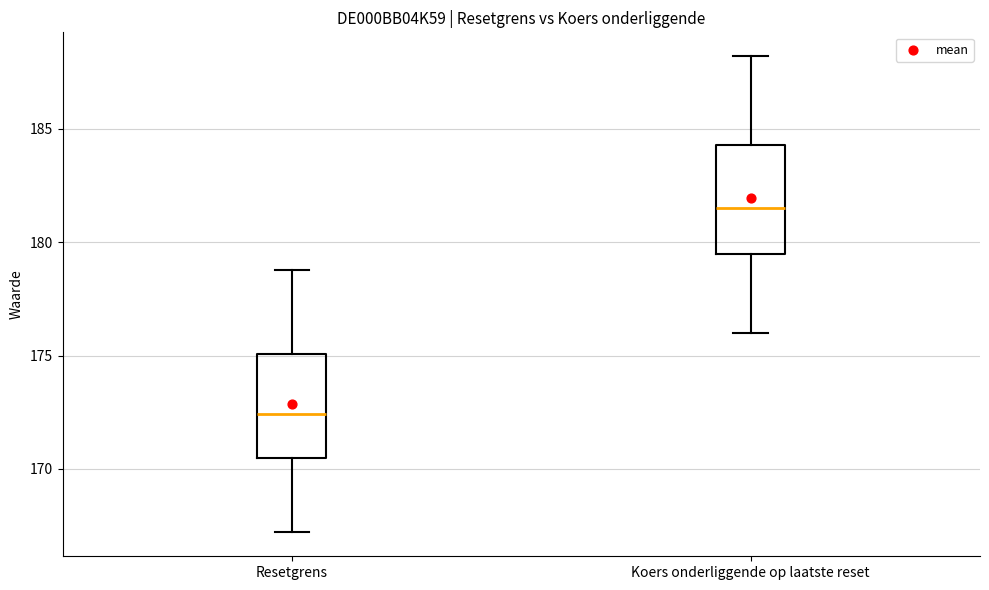

Which box's median line is the highest?

Koers onderliggende op laatste reset